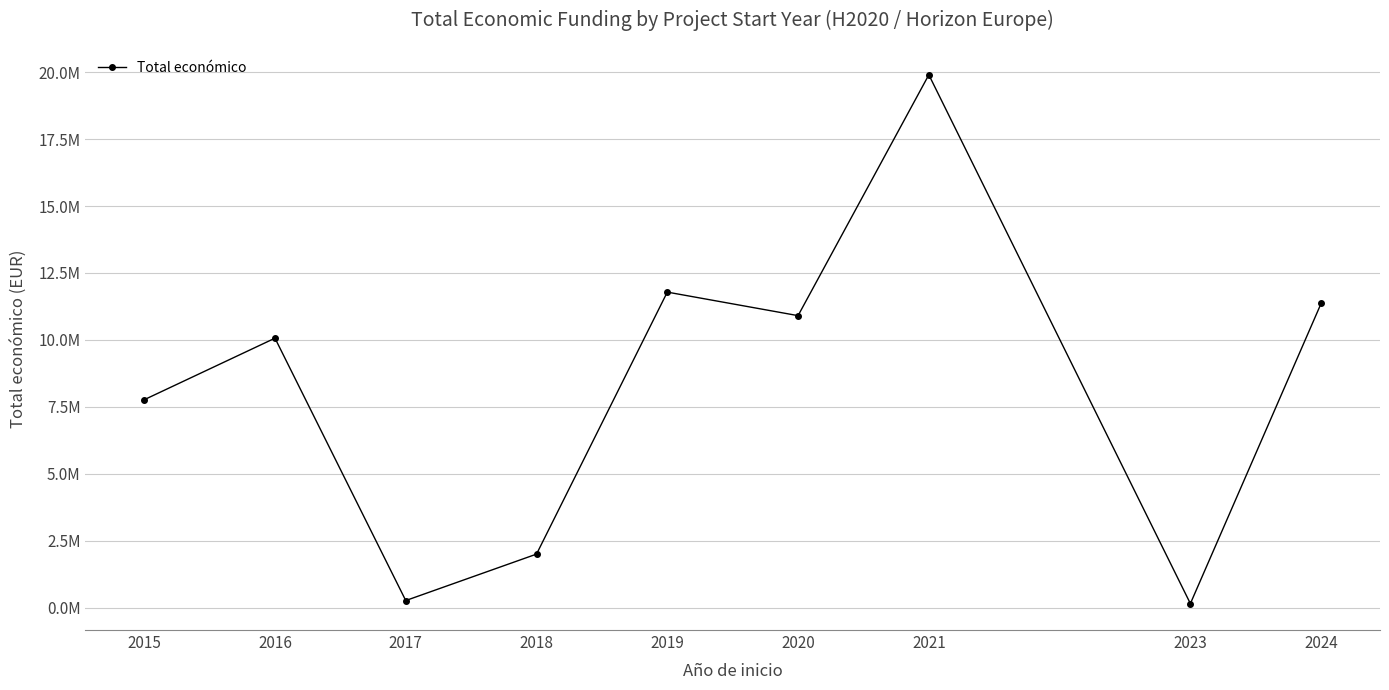

Does the chart have visible grid lines?

Yes